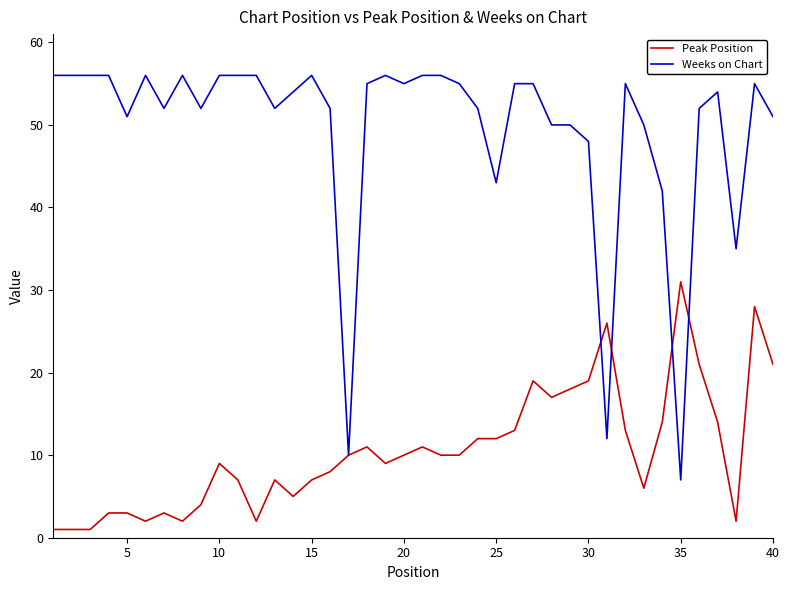

List the series in order of their peak value, lowest first.

Peak Position, Weeks on Chart